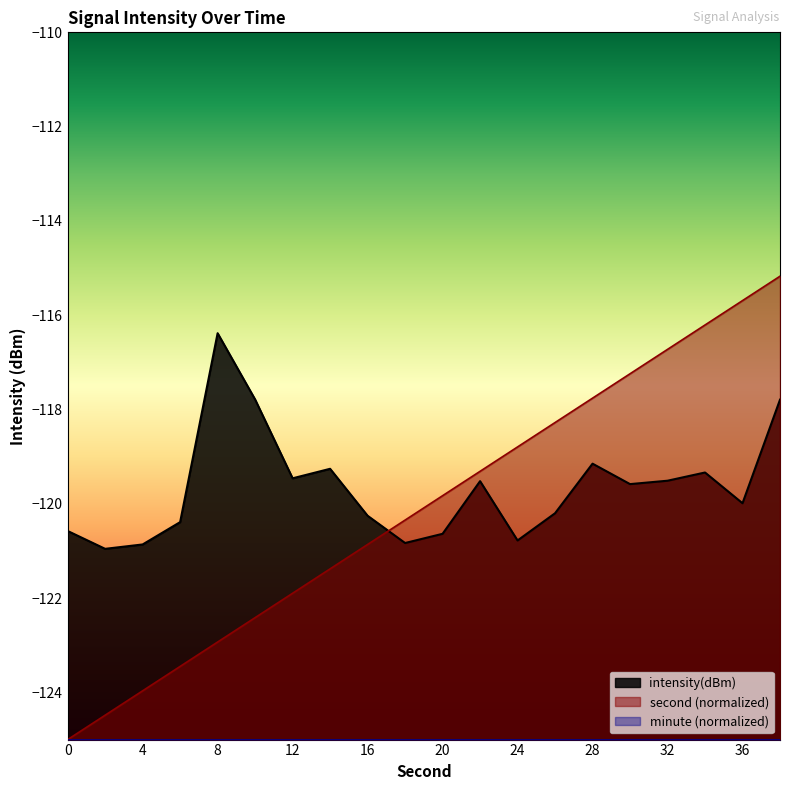

How many intersections are there between second and intensity(dBm)?

1